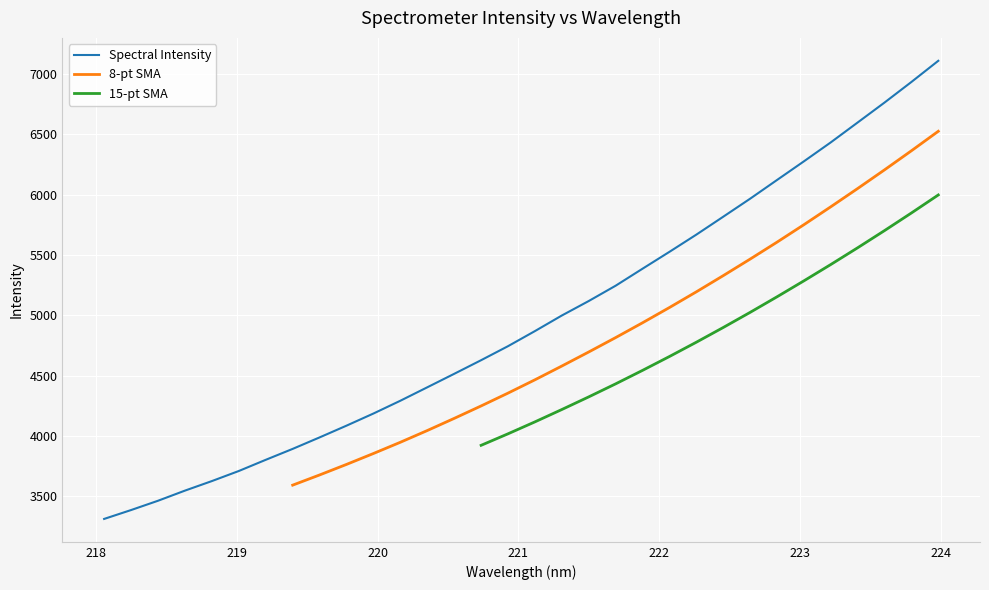

Is it true that the value at 218.2508 is 3387.2?

True